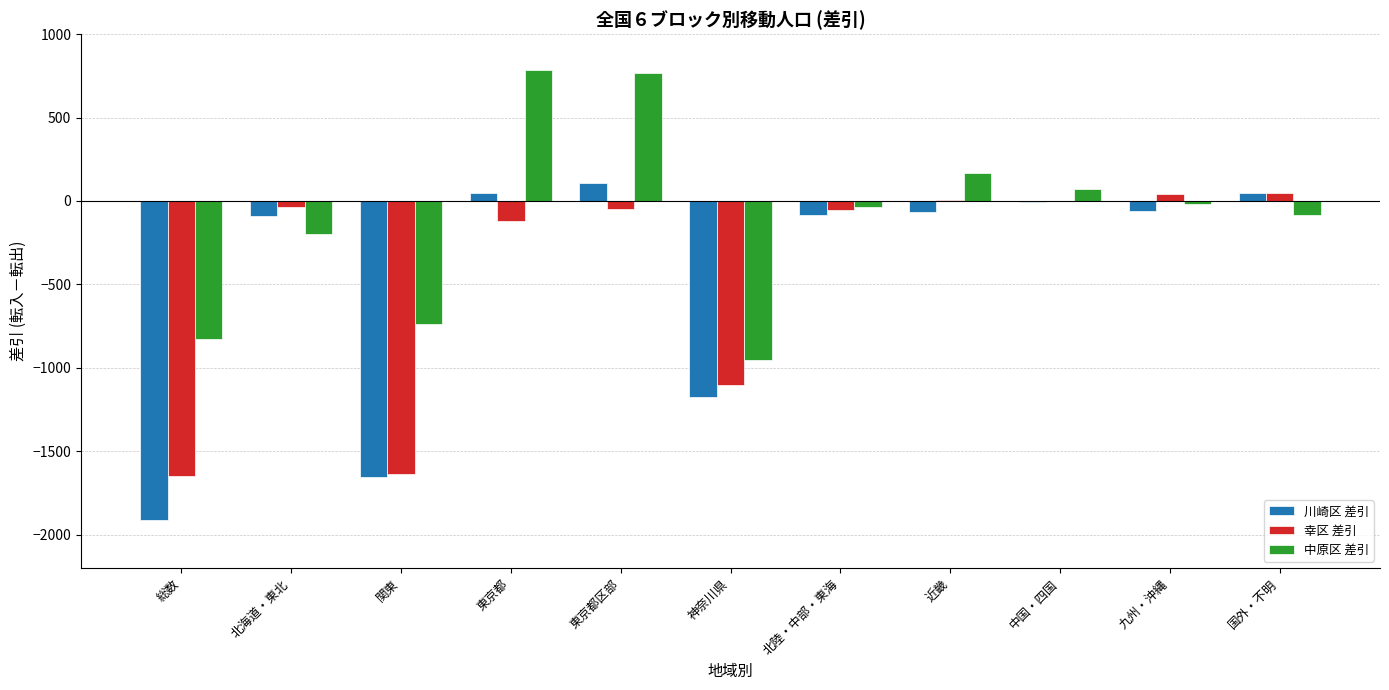

What is the average value of the 川崎区 差引 series?

-441